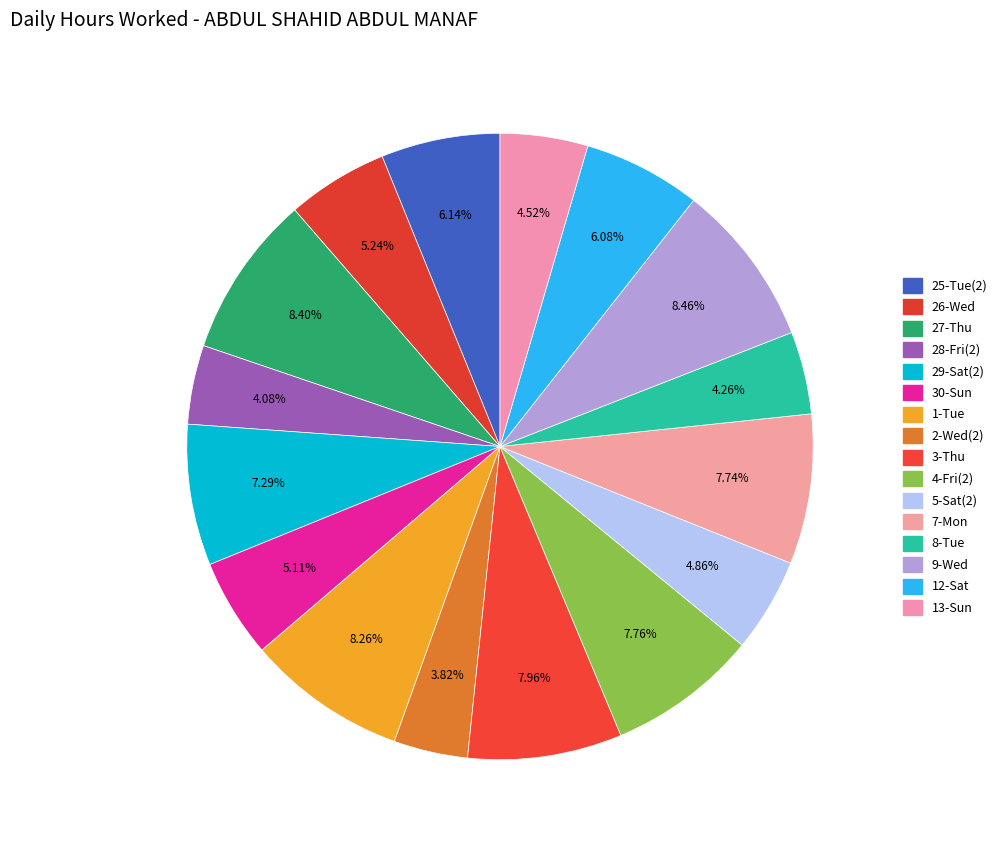

Rank the categories by value from highest to lowest.

9-Wed, 27-Thu, 1-Tue, 3-Thu, 4-Fri(2), 7-Mon, 29-Sat(2), 25-Tue(2), 12-Sat, 26-Wed, 30-Sun, 5-Sat(2), 13-Sun, 8-Tue, 28-Fri(2), 2-Wed(2)